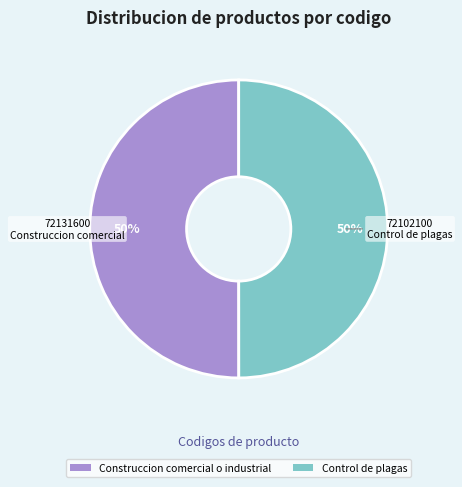

How many segments does this pie chart have?

2